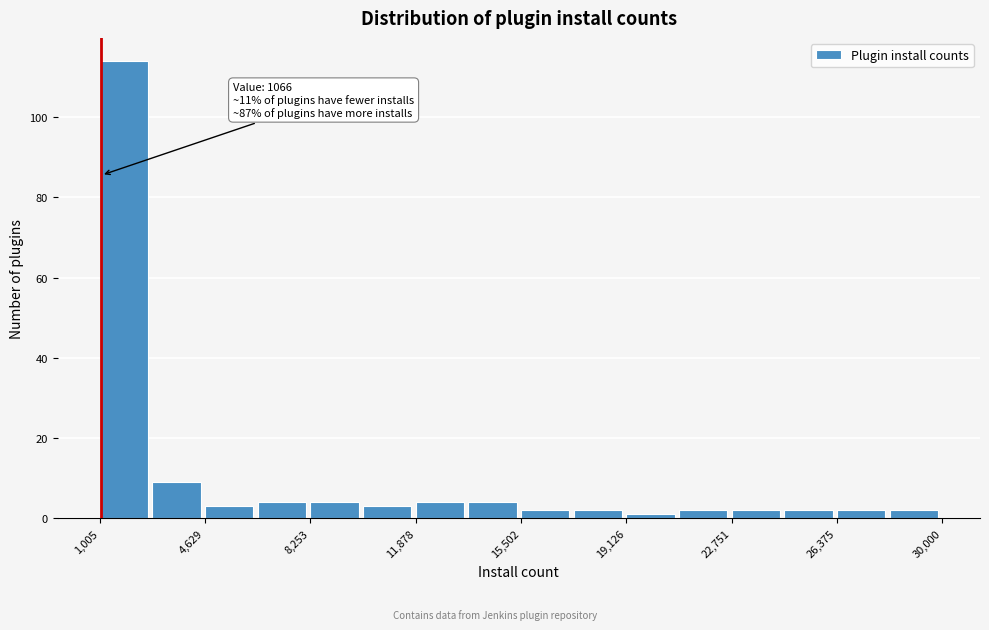

Read against the x-axis, roughly where is the centre of the tallest bar?

2000